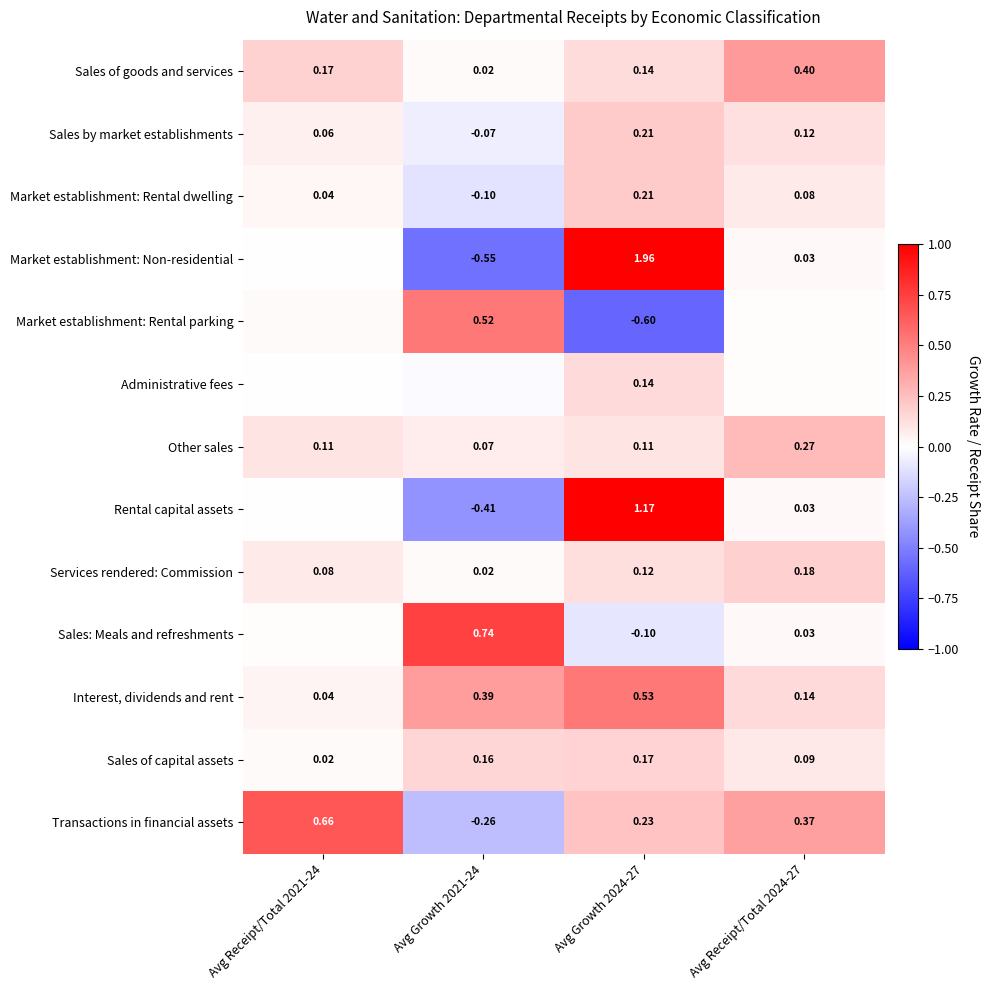

Rank the series by their maximum value, from highest to lowest.

Market establishment: Non-residential, Rental capital assets, Sales: Meals and refreshments, Transactions in financial assets, Interest, dividends and rent, Market establishment: Rental parking, Sales of goods and services, Other sales, Sales by market establishments, Market establishment: Rental dwelling, Services rendered: Commission, Sales of capital assets, Administrative fees